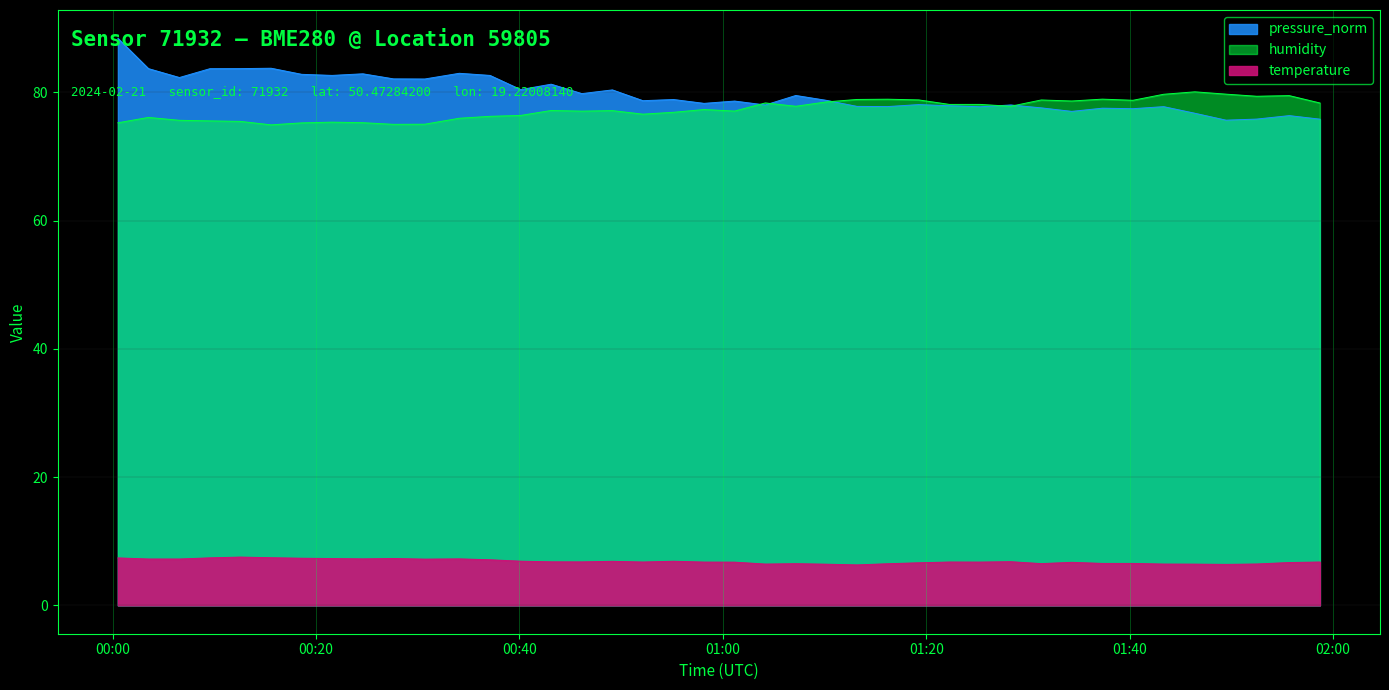

True or false: pressure_norm has a value of 136.1 at 01:07.

False